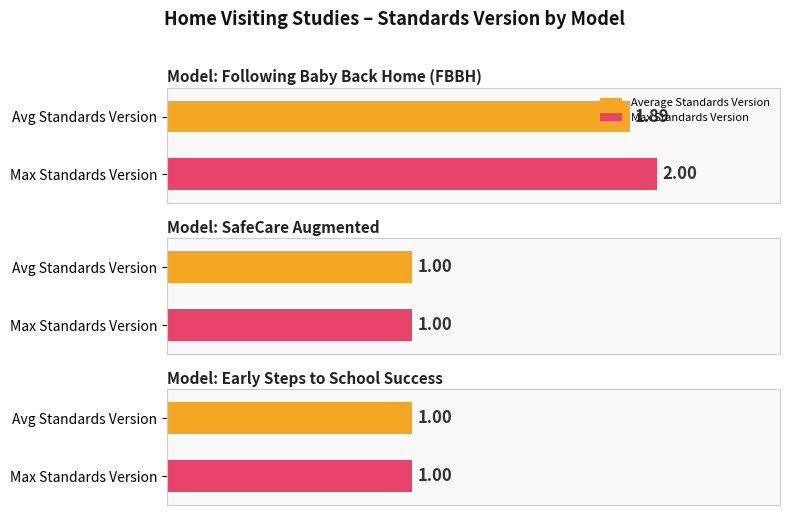

Rank the categories by value from lowest to highest.

SafeCare Augmented, Early Steps to School Success, Following Baby Back Home (FBBH)